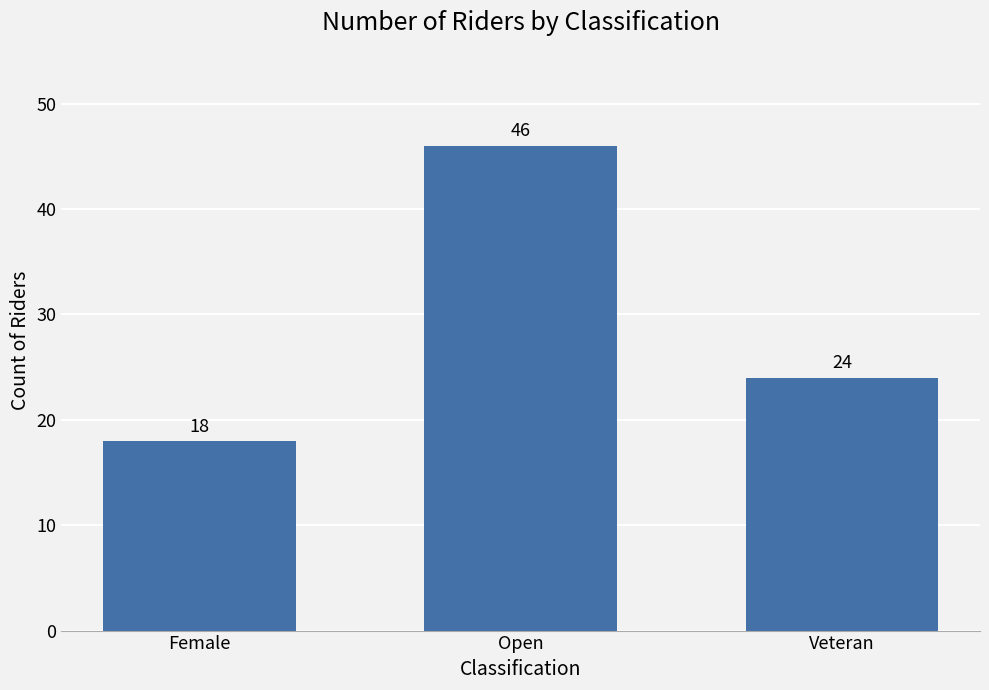

Rank the categories by value from highest to lowest.

Open, Veteran, Female